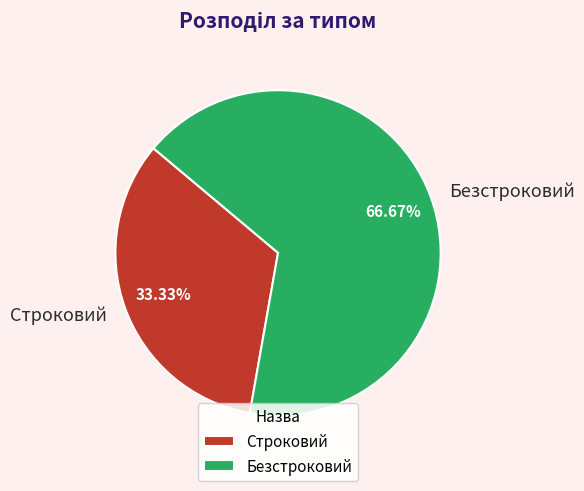

What is the majority slice?

Безстроковий